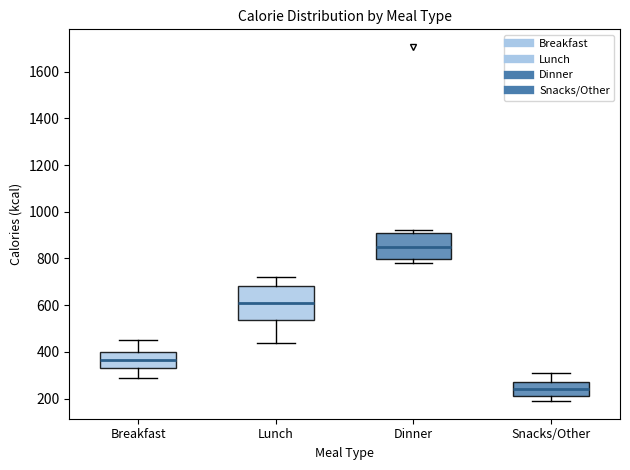

Which box has the highest median line?

Dinner